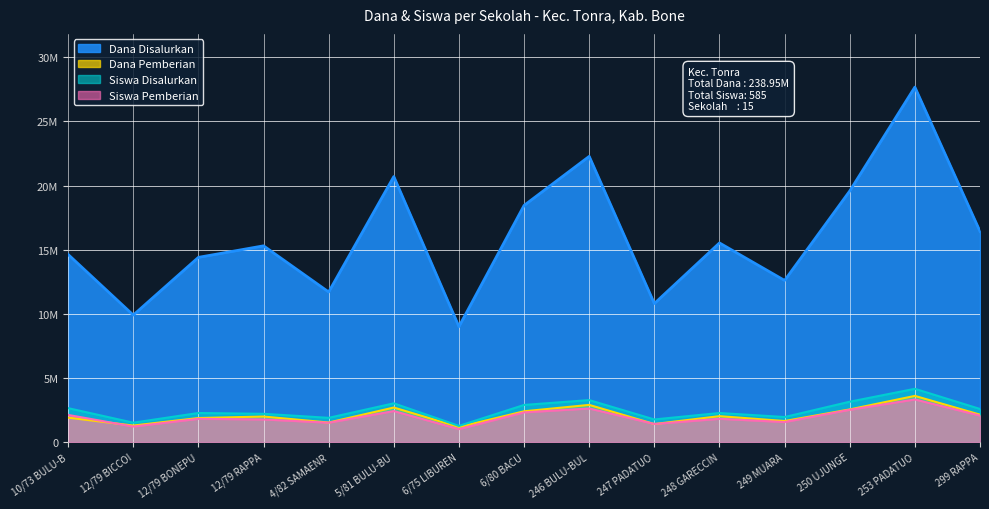

How many lines are shown in the chart?

4